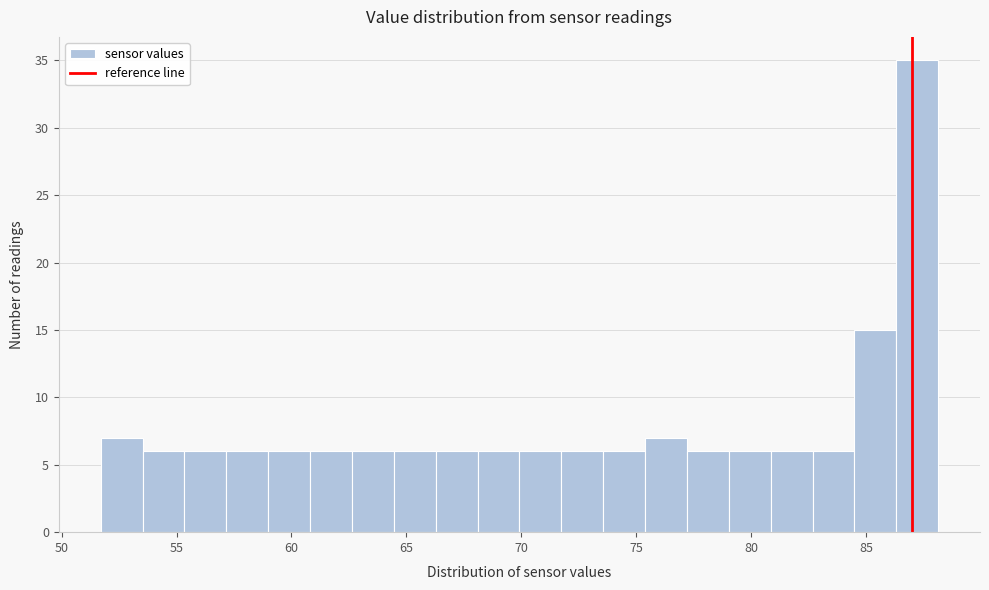

Read against the x-axis, roughly where is the centre of the tallest bar?

87.0